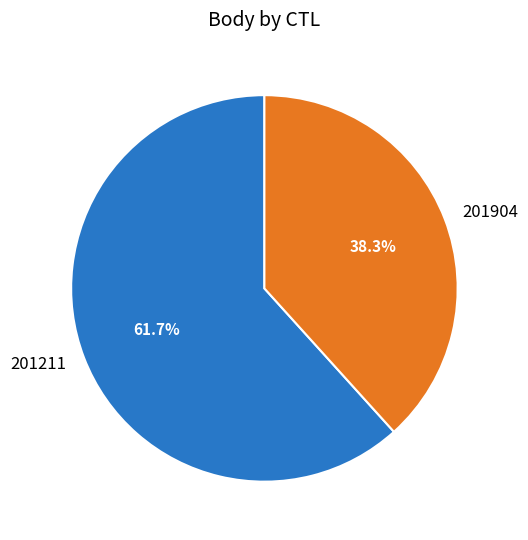

How much of the chart is everything except 201211?

38.3%